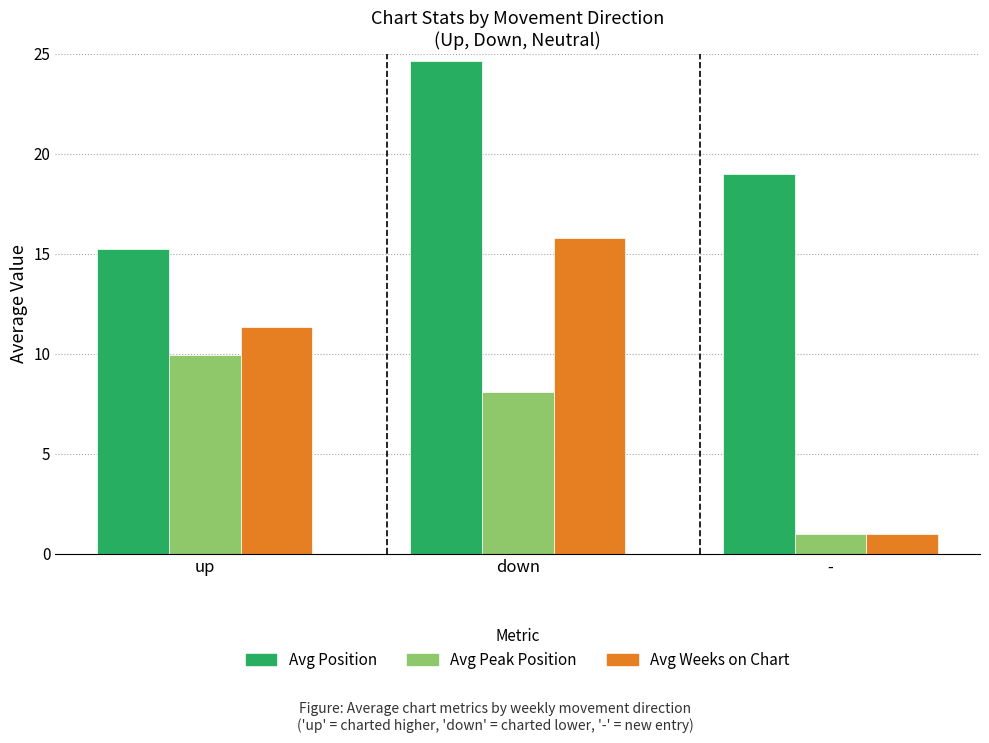

What is the maximum value shown in the chart?

24.6